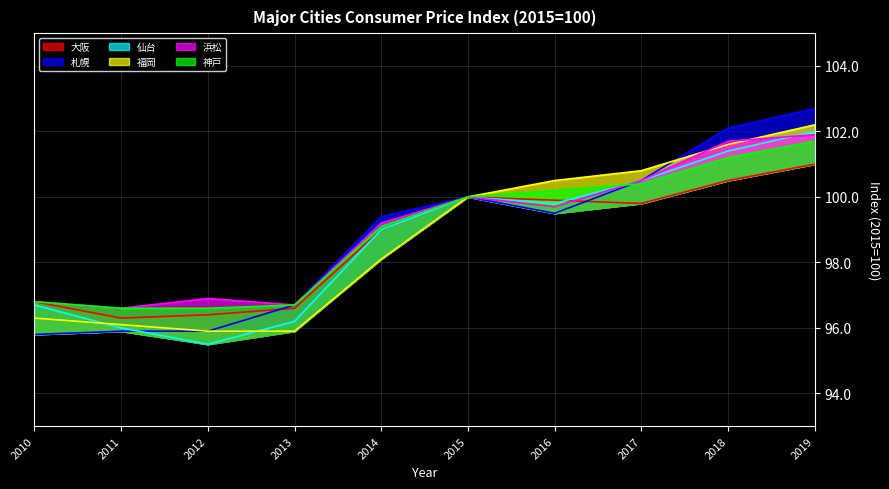

Count the number of data series in this chart.

6